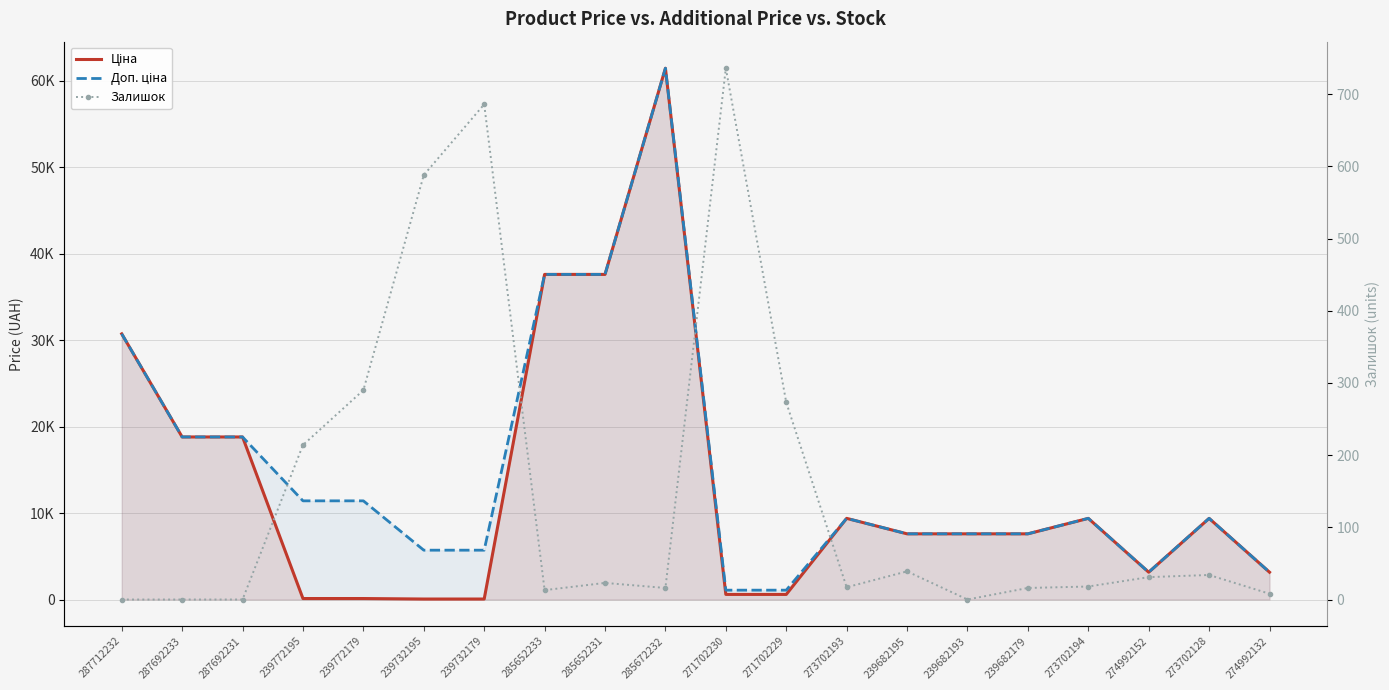

True or false: Доп. ціна has a value of 18796.8 at 287692233.

True